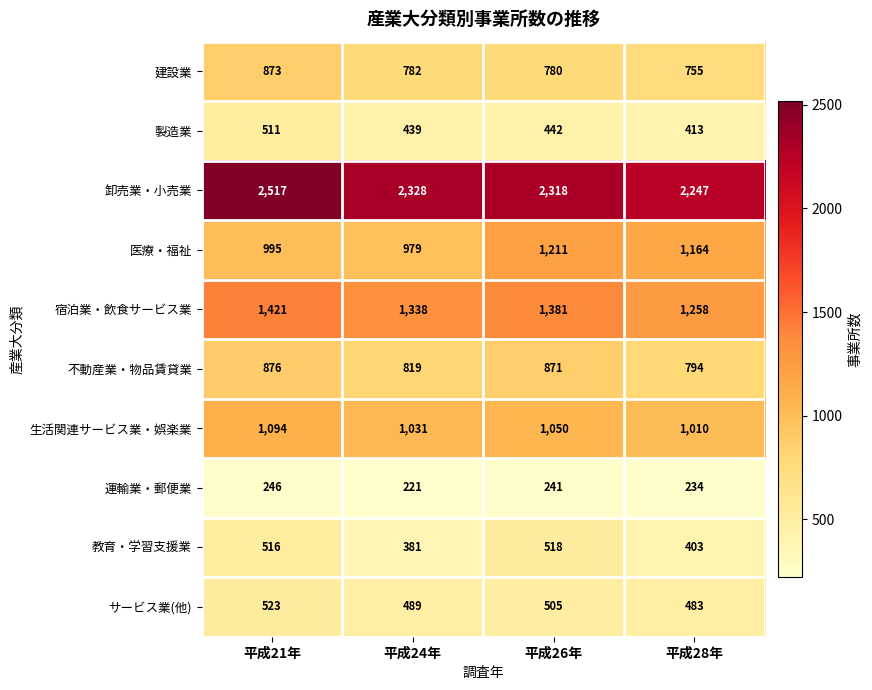

Between 平成21年 and 平成24年, which series saw the biggest shift?

卸売業・小売業